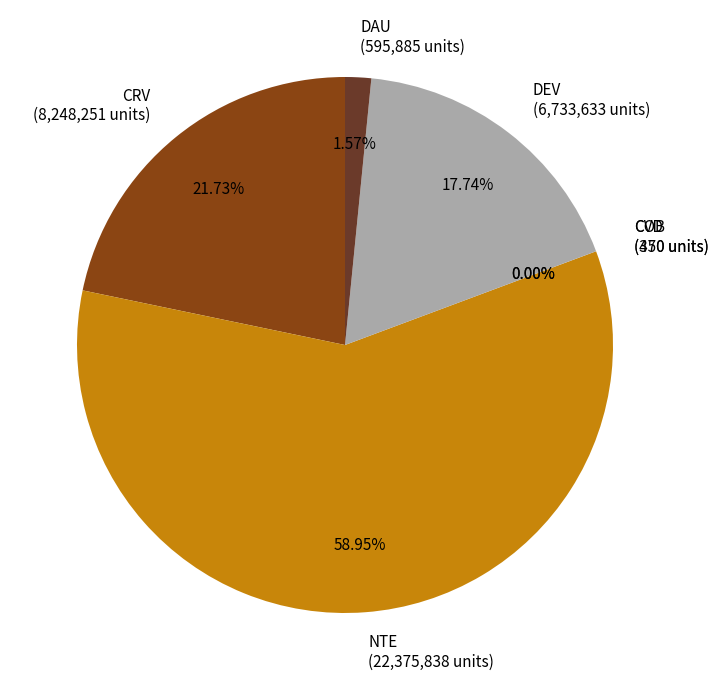

Which category has the biggest portion of the pie?

NTE (22,375,838 units)